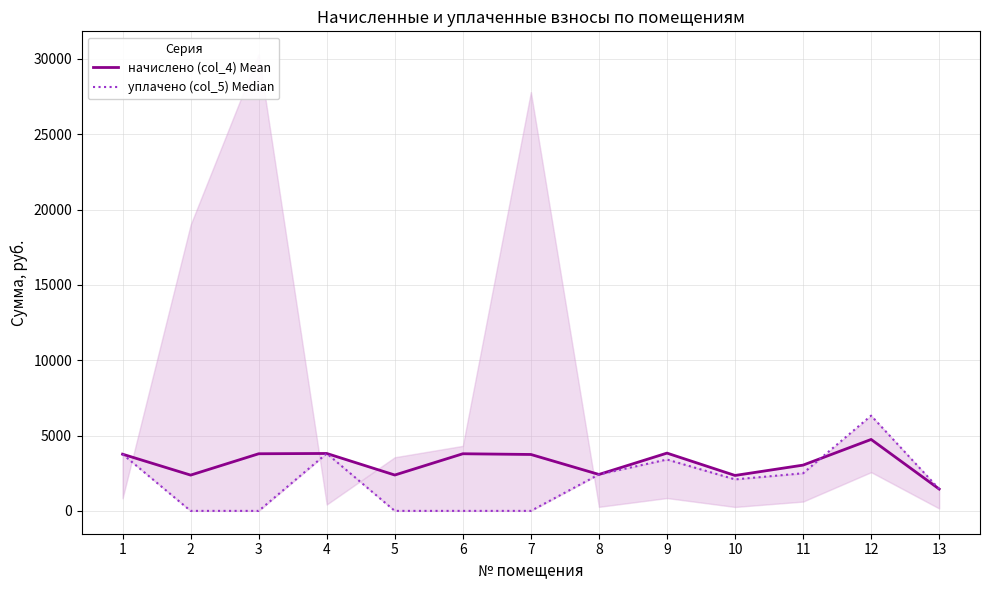

True or false: уплачено (col_5) Median has more than 2 interior local peaks.

True